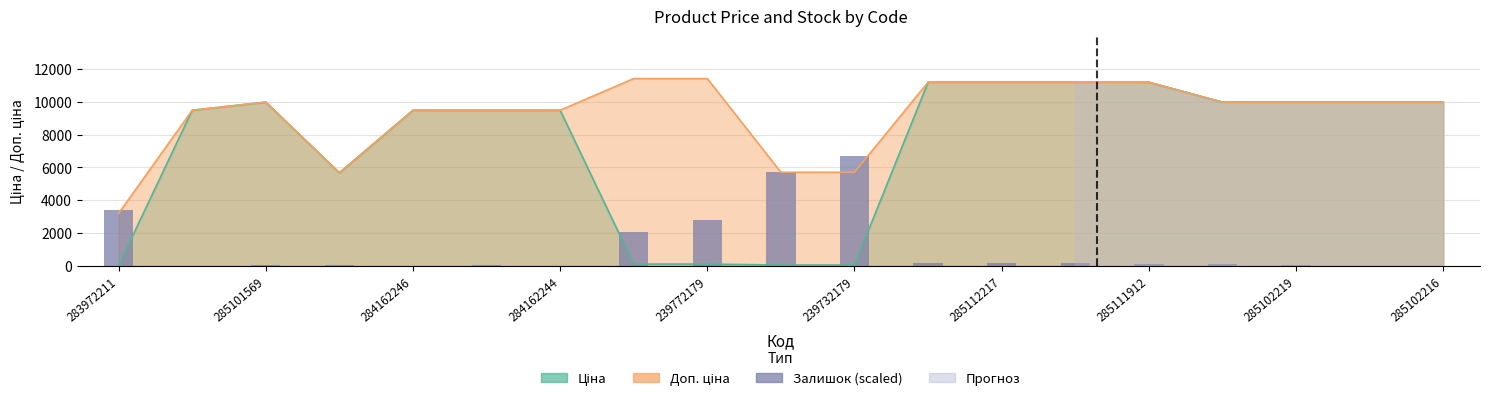

What is the difference between the maximum and minimum values?

6703.3